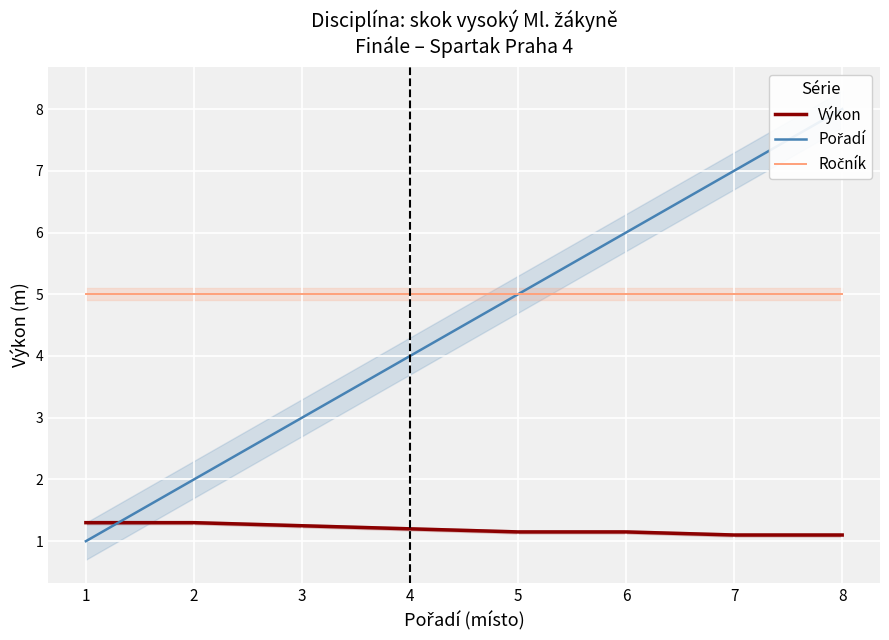

At which label does Pořadí reach its peak?

8